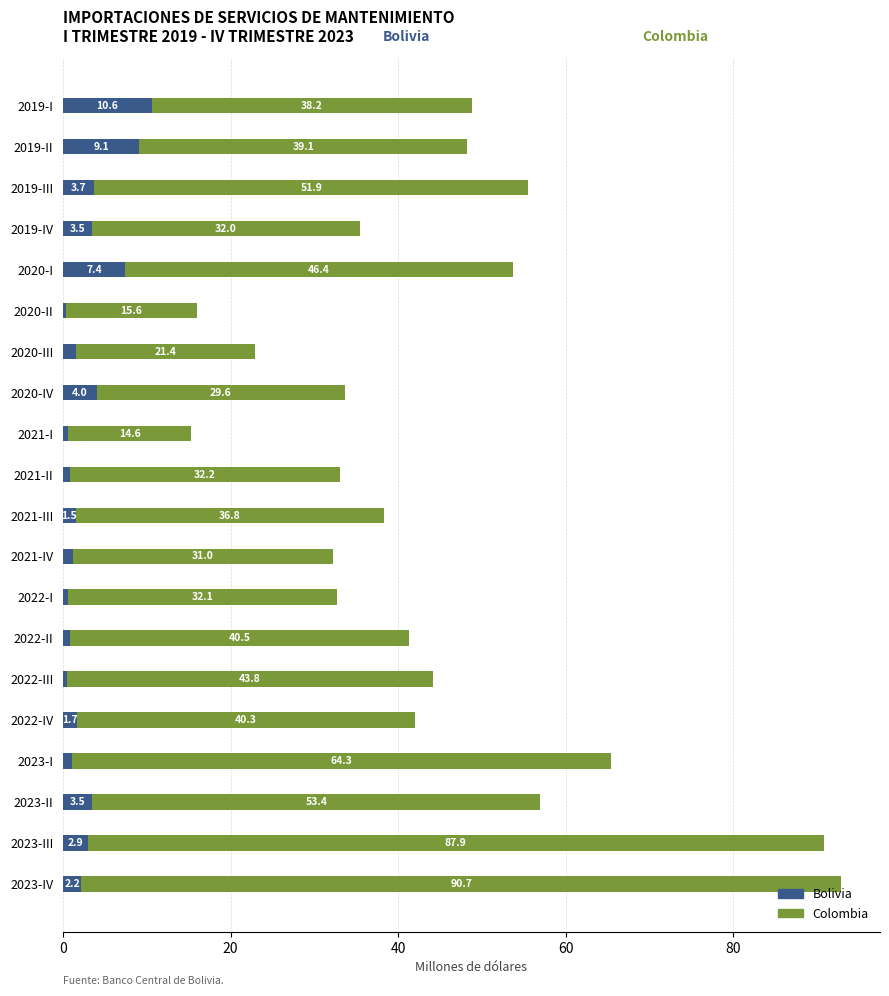

At which category is the sum across all series the highest?

2023-IV